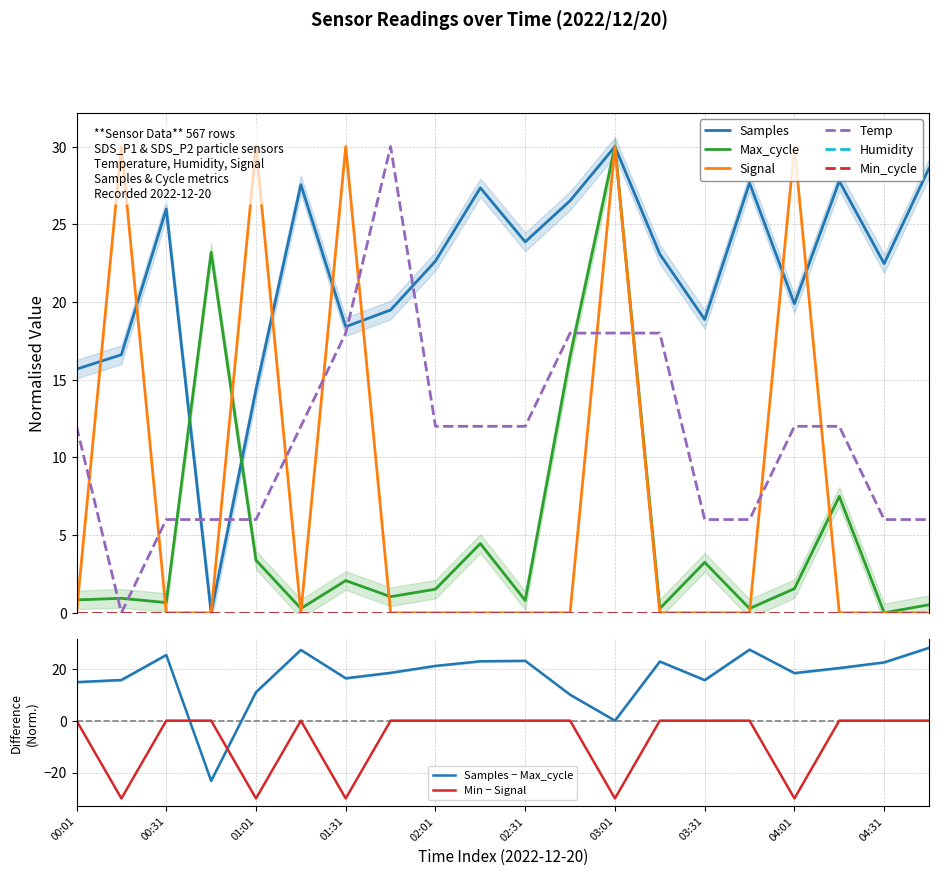

How many times do Signal and Samples cross each other?

7